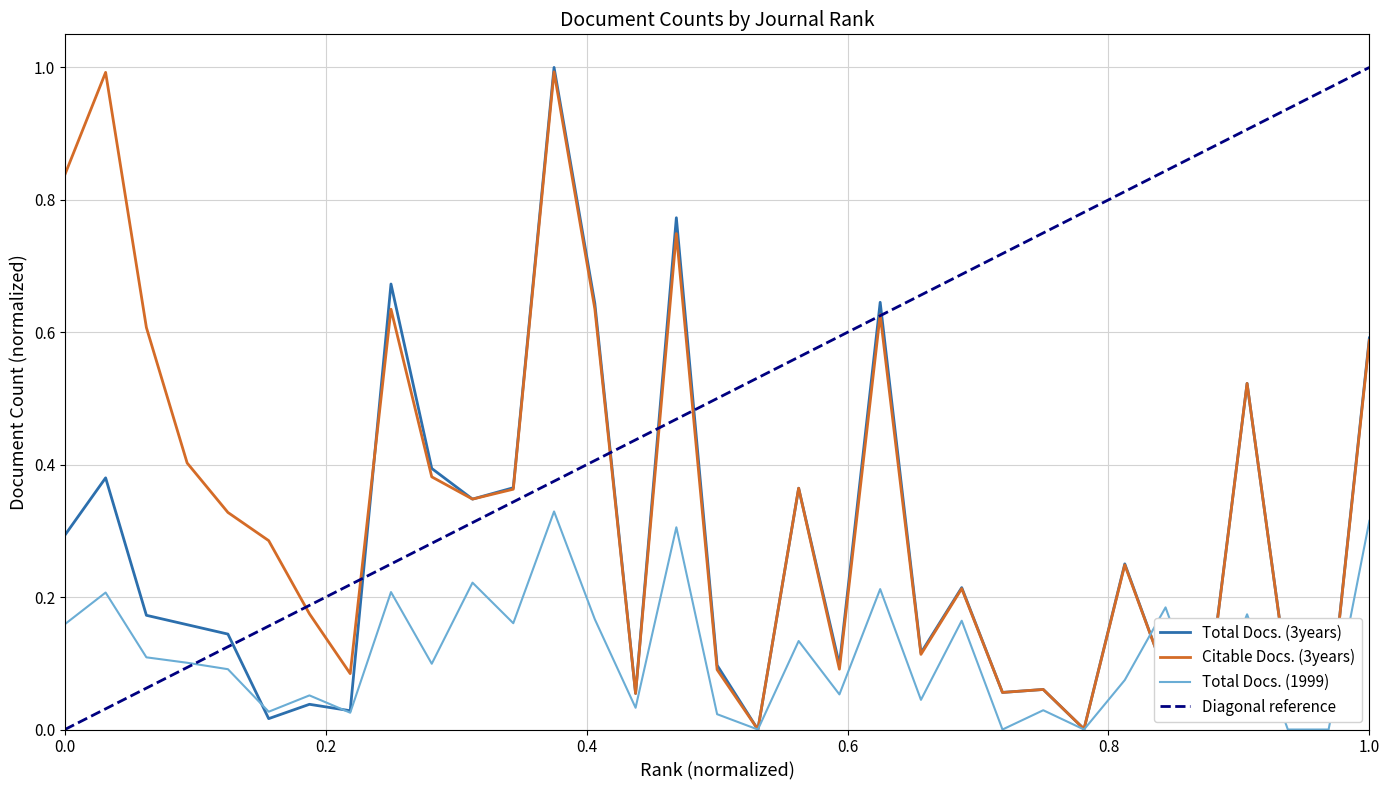

True or false: Citable Docs. (3years) has more than 2 points higher than both neighbors.

True